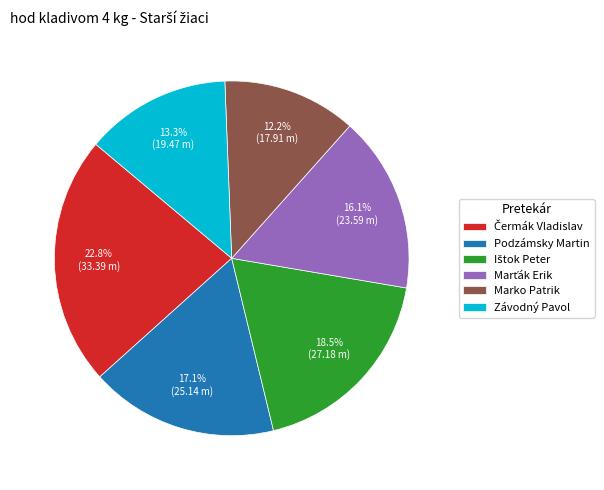

What portion of the pie excludes Podzámsky Martin?

82.9%